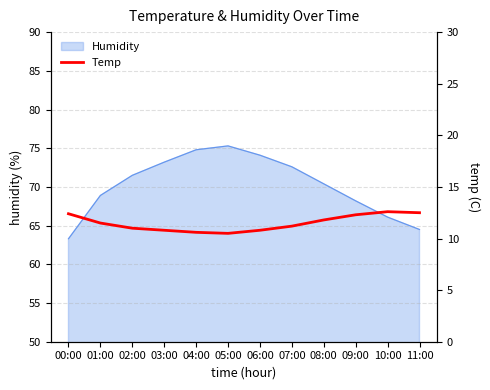

Is it true that Humidity equals 104.8 at 00:00?

False